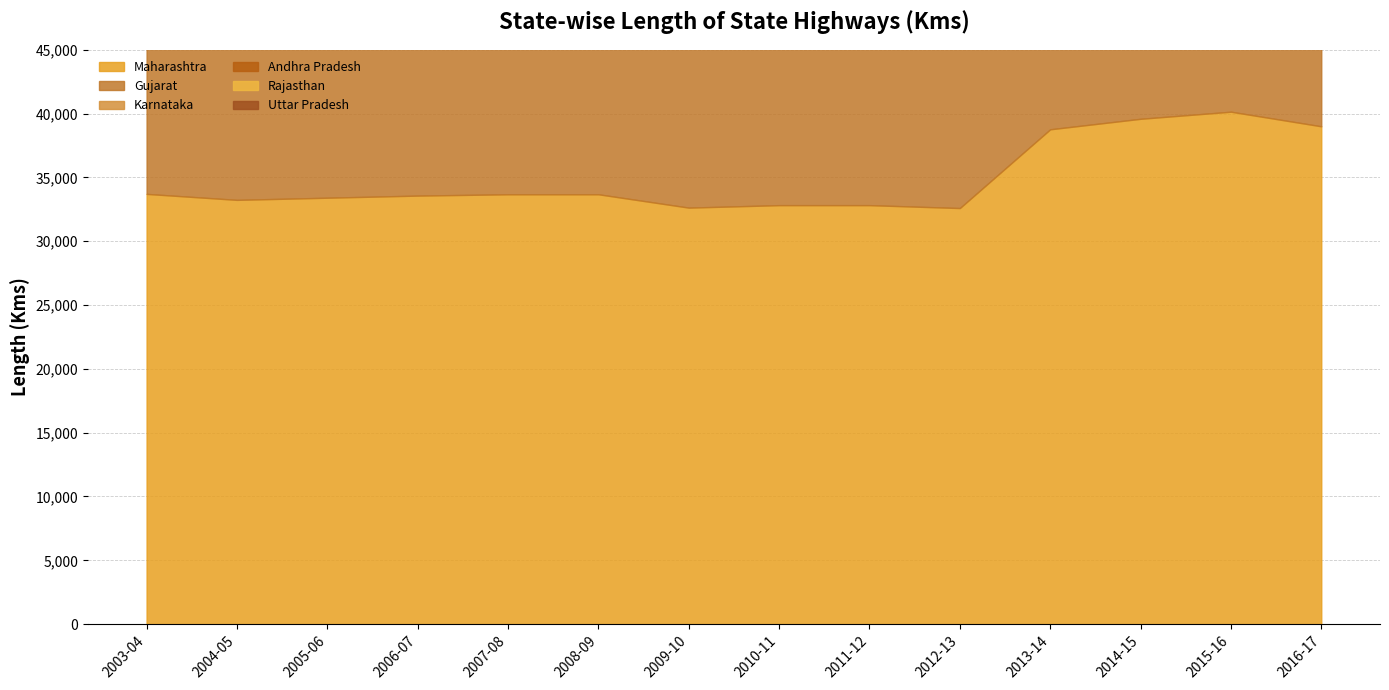

What is the label of the 2nd point from the left?

2004-05